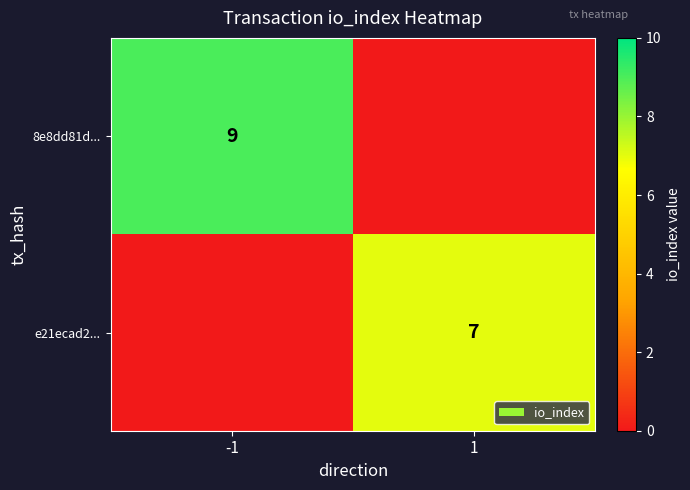

Is it true that 8e8dd81d... equals 9 at -1?

True